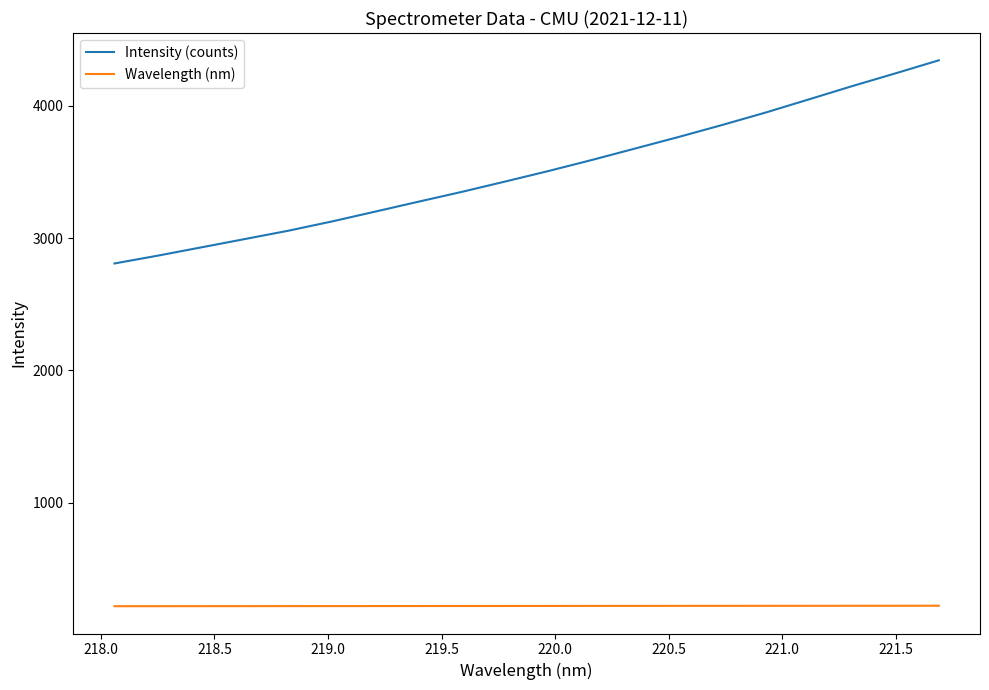

Rank the series by their maximum value, from lowest to highest.

Wavelength (nm), Intensity (counts)